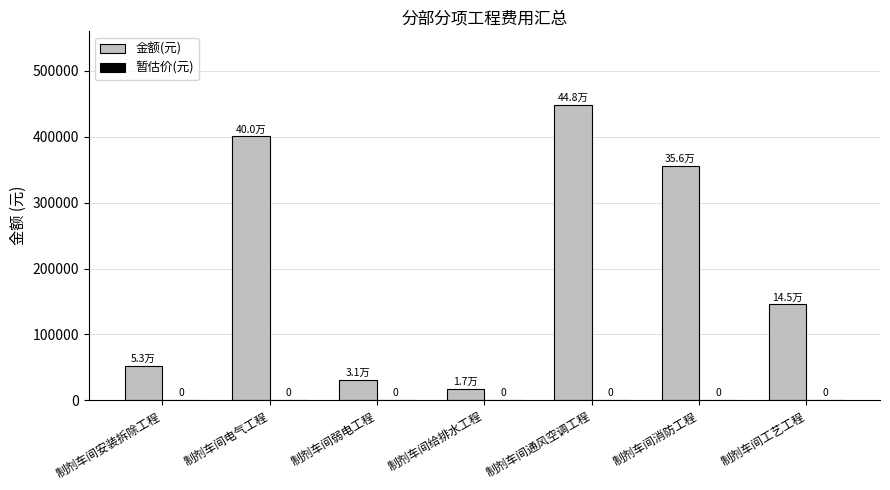

How many bars are there in total?

7